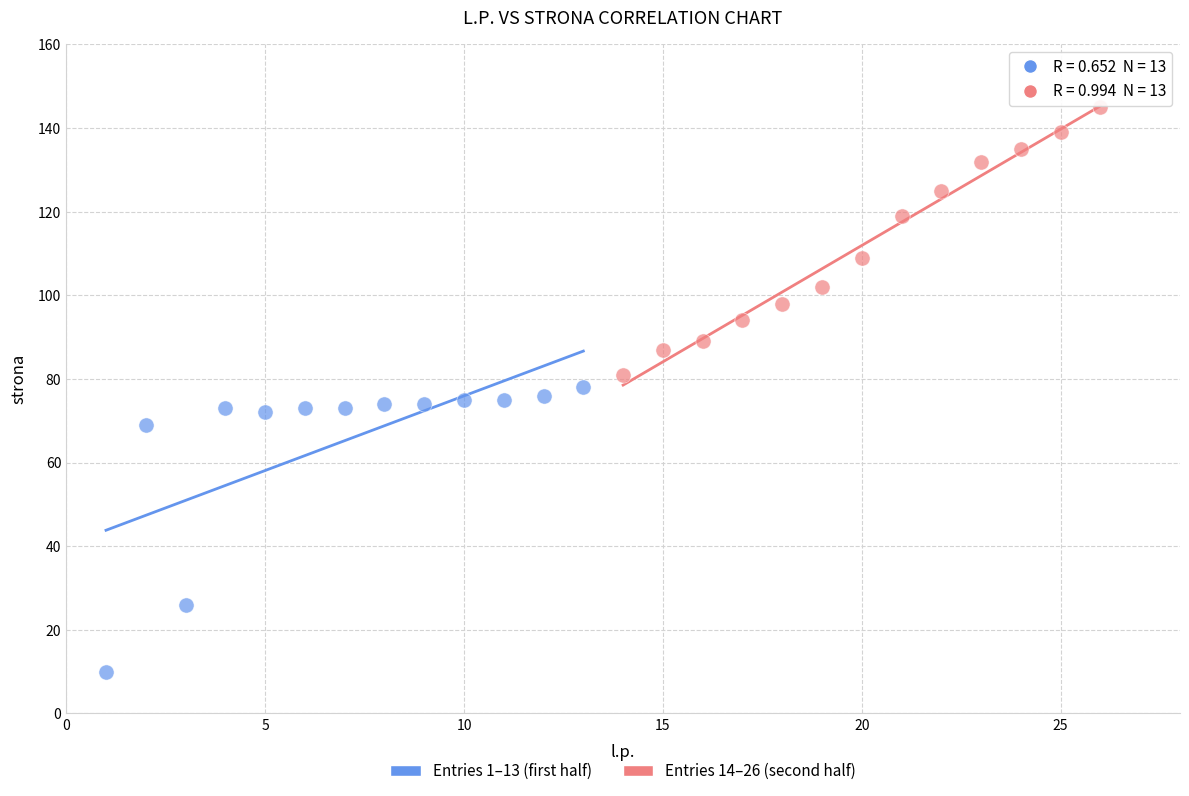

Which series has the widest spread of Y values?

Entries 1–13 (first half)